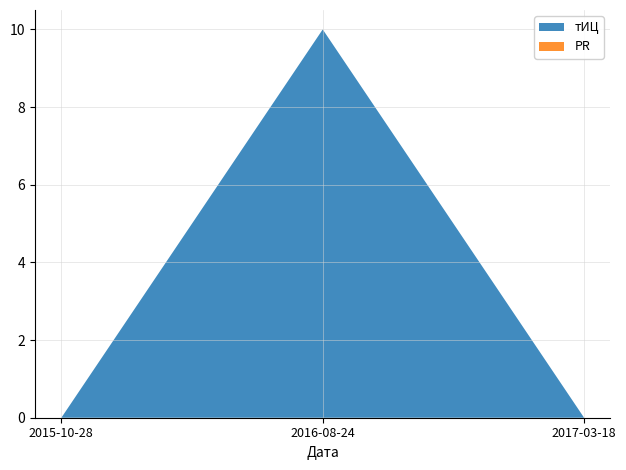

Reading right to left, what are all the values shown in this chart?

тИЦ: 0	10	0
PR: 0	0	0